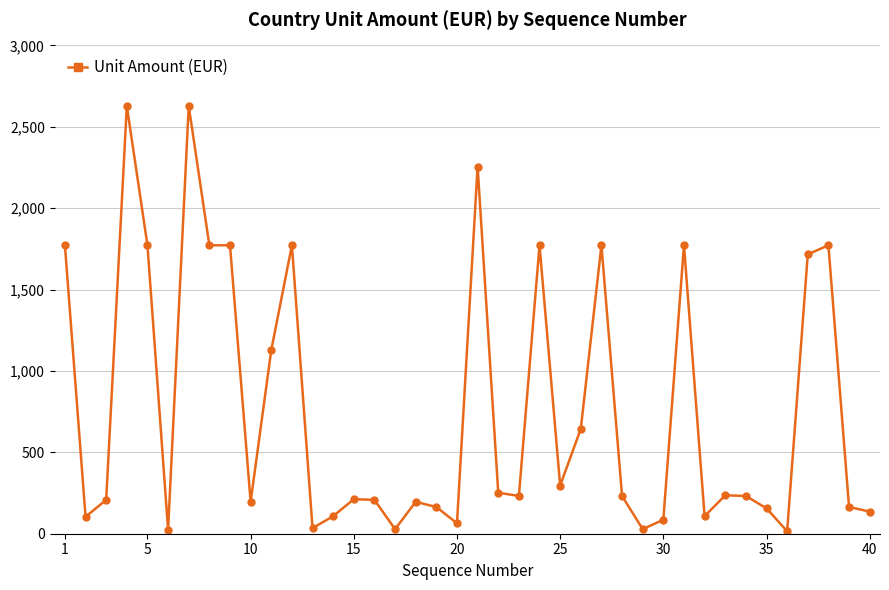

What is the average value?

767